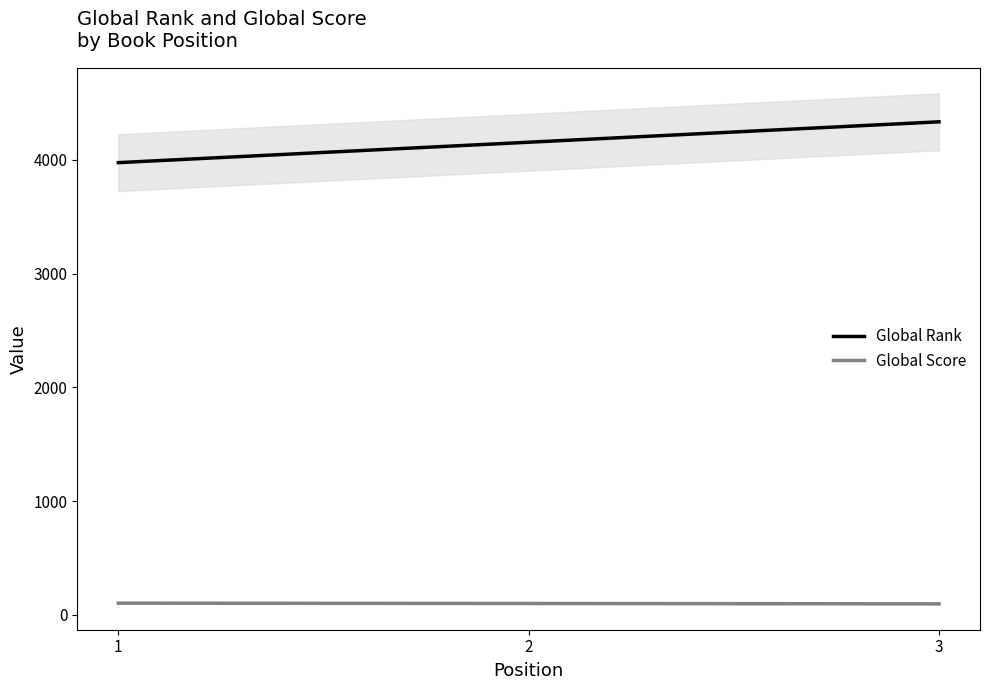

List the series in order of their overall mean, highest first.

Global Rank, Global Score